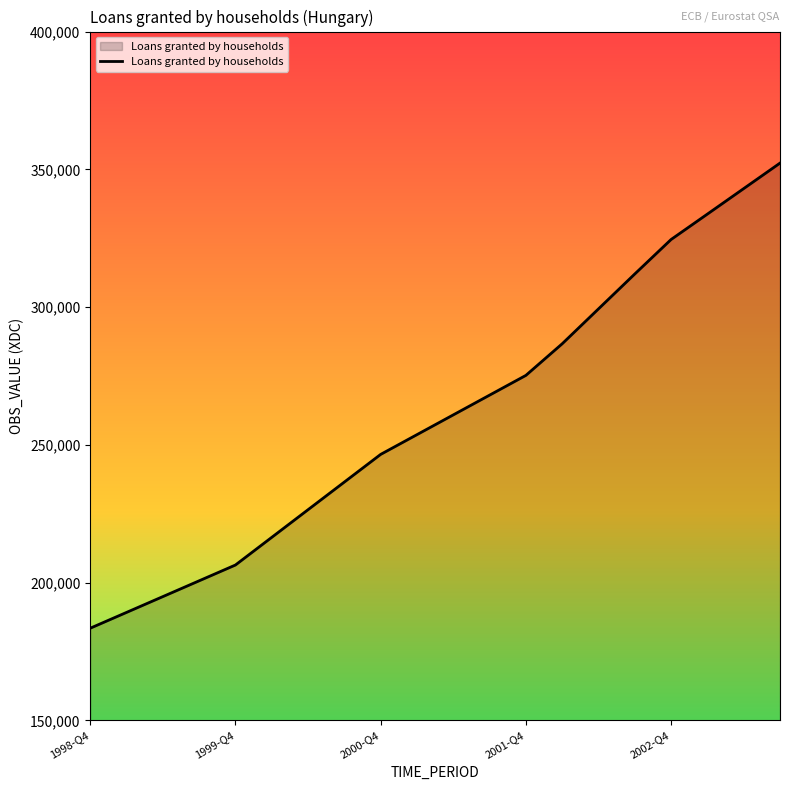

What is the greatest value displayed?

352267